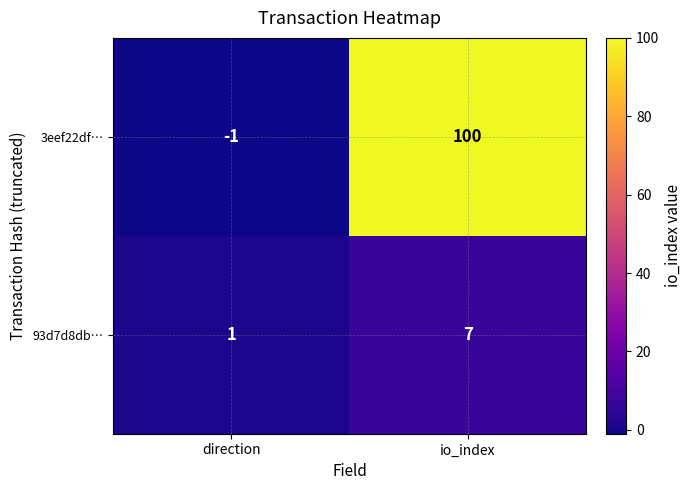

At which label is 93d7d8db… closest to 4?

direction